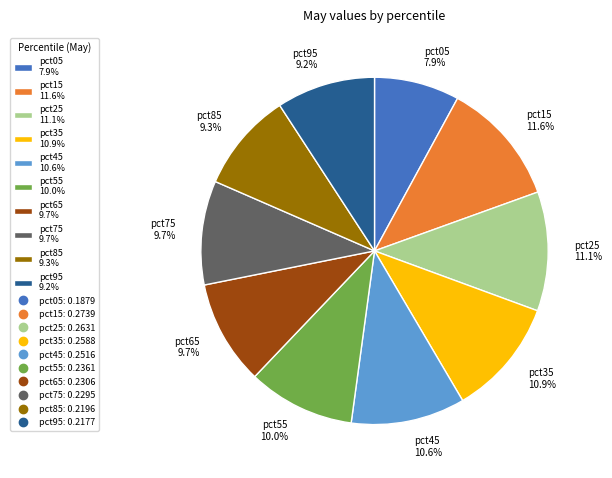

The pct95 slice represents 9% of the pie. True or false?

True